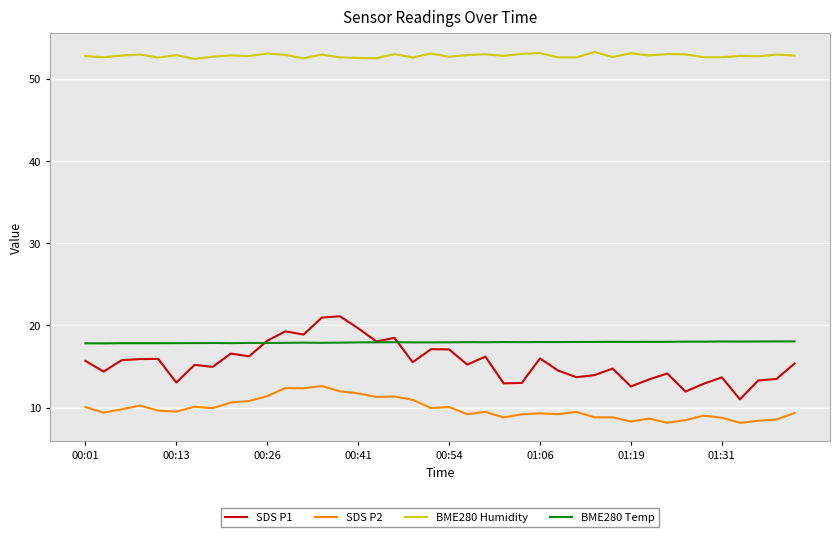

Which series has the largest range (max minus min)?

SDS P1